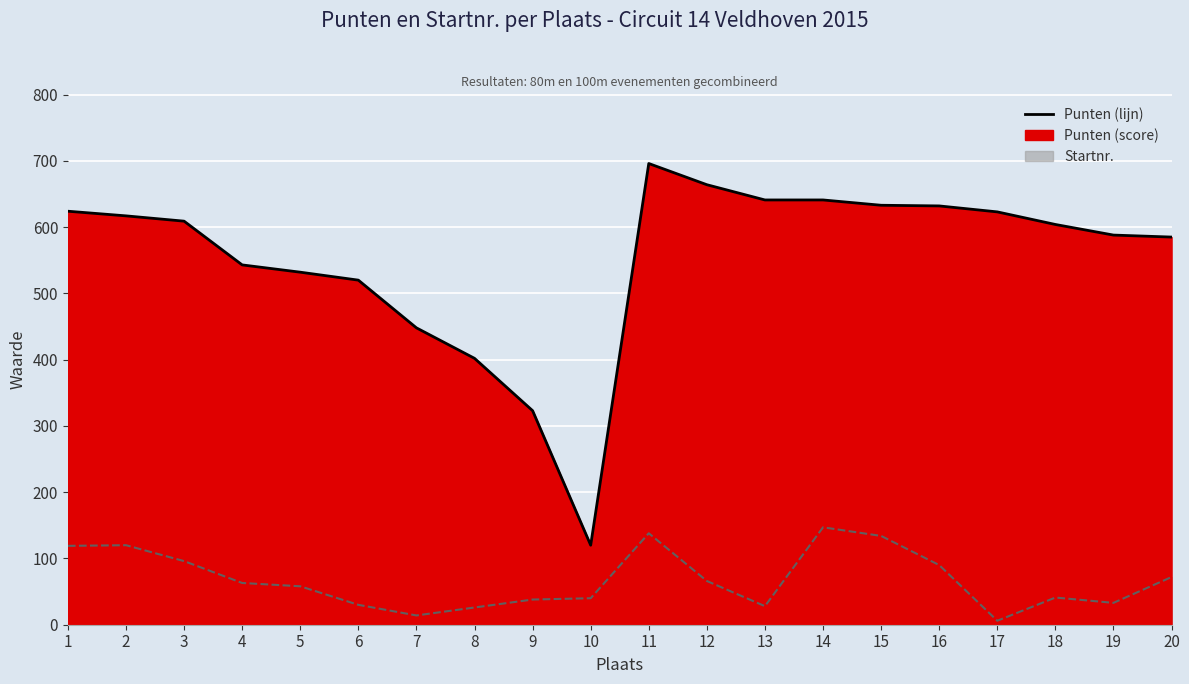

List the labels in order of Punten (lijn) value, largest first.

11, 12, 13, 14, 15, 16, 1, 17, 2, 3, 18, 19, 20, 4, 5, 6, 7, 8, 9, 10